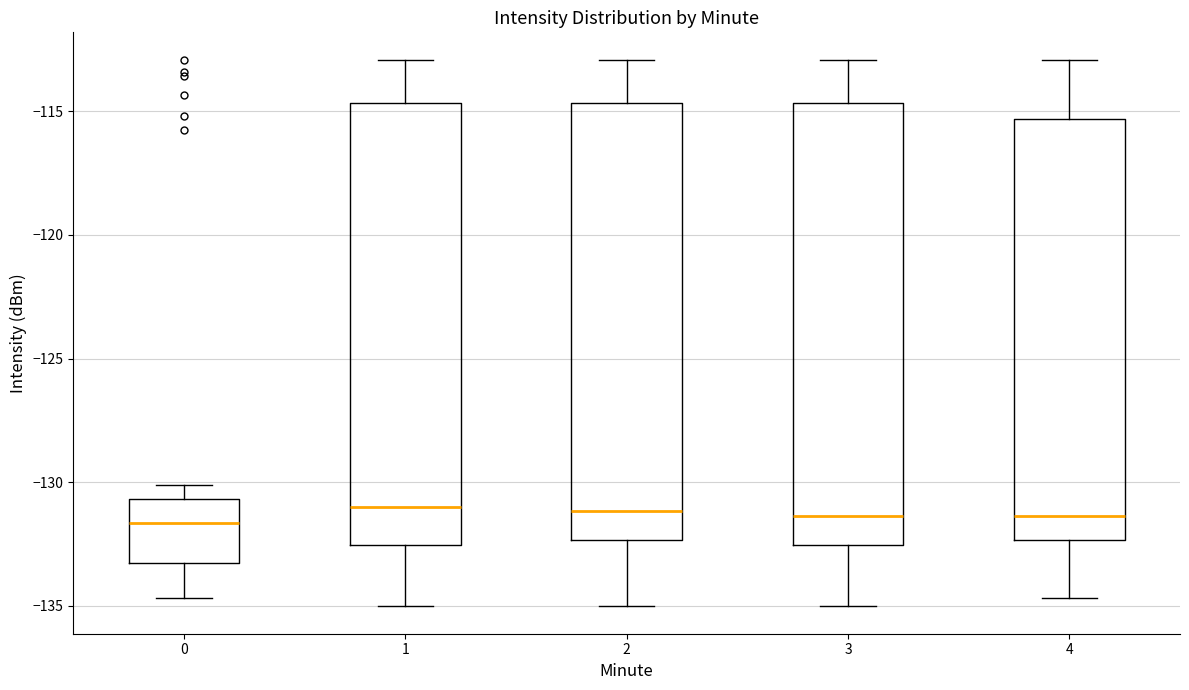

Reading left to right, read every box against the y-axis: the position of its median line, the range the box covers, and the ends of its whiskers. The values are not printed on the chart, so give them approximately, as read against the axis.

0: median -131.5, box -133.5 to -130.5, whiskers -134.5 to -130.0
1: median -131.0, box -132.5 to -114.5, whiskers -135.0 to -113.0
2: median -131.0, box -132.5 to -114.5, whiskers -135.0 to -113.0
3: median -131.5, box -132.5 to -114.5, whiskers -135.0 to -113.0
4: median -131.5, box -132.5 to -115.5, whiskers -134.5 to -113.0